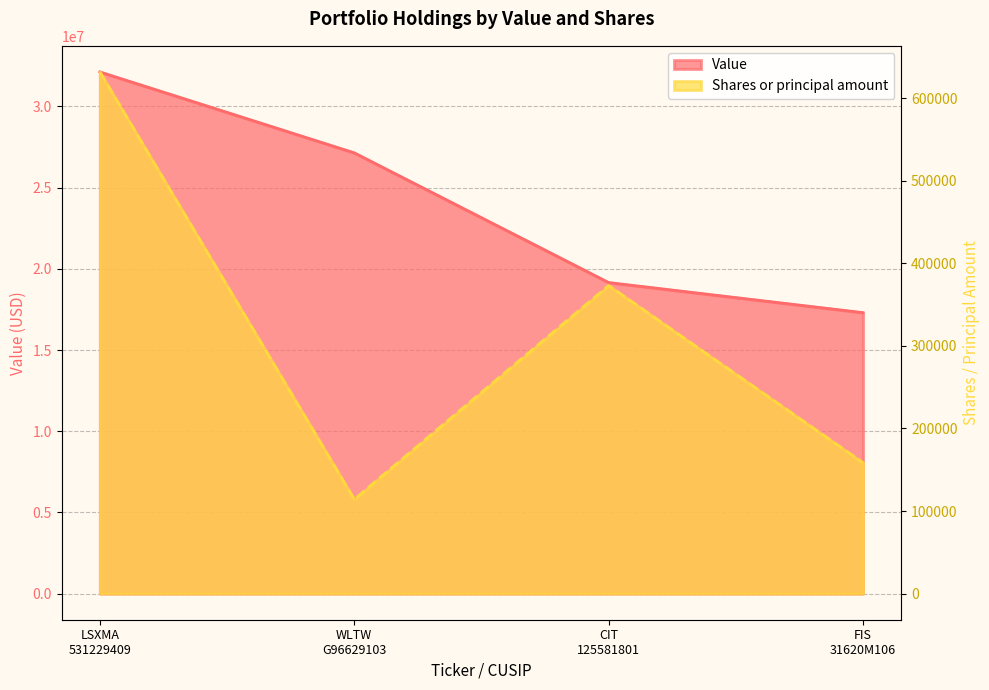

Rank the series at WLTW
G96629103 from highest to lowest value.

Value, Shares or principal amount